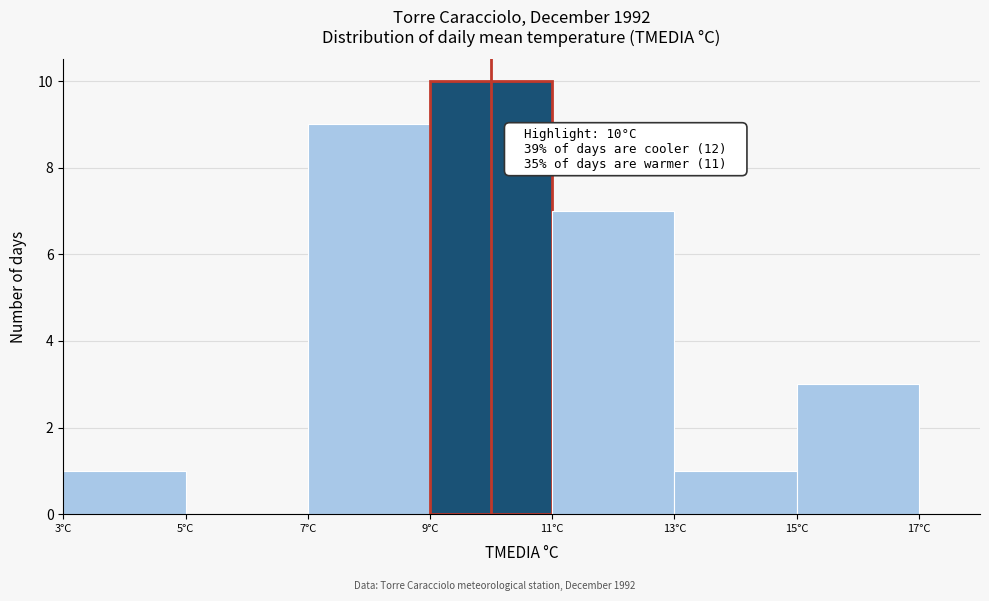

Over which range of the x-axis is the bar tallest?

9 to 11